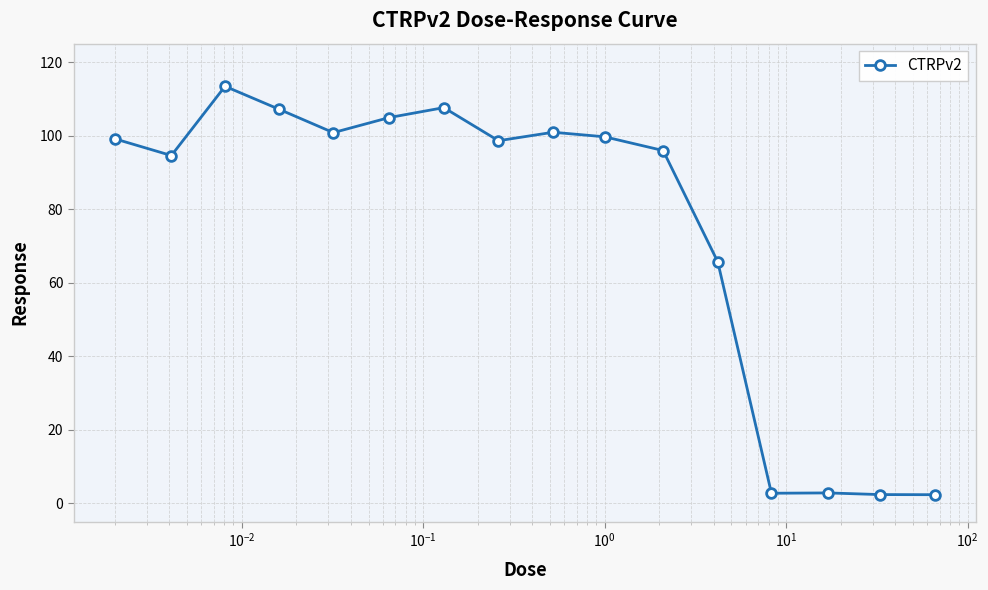

True or false: there are more than 2 points higher than both neighbors.

True